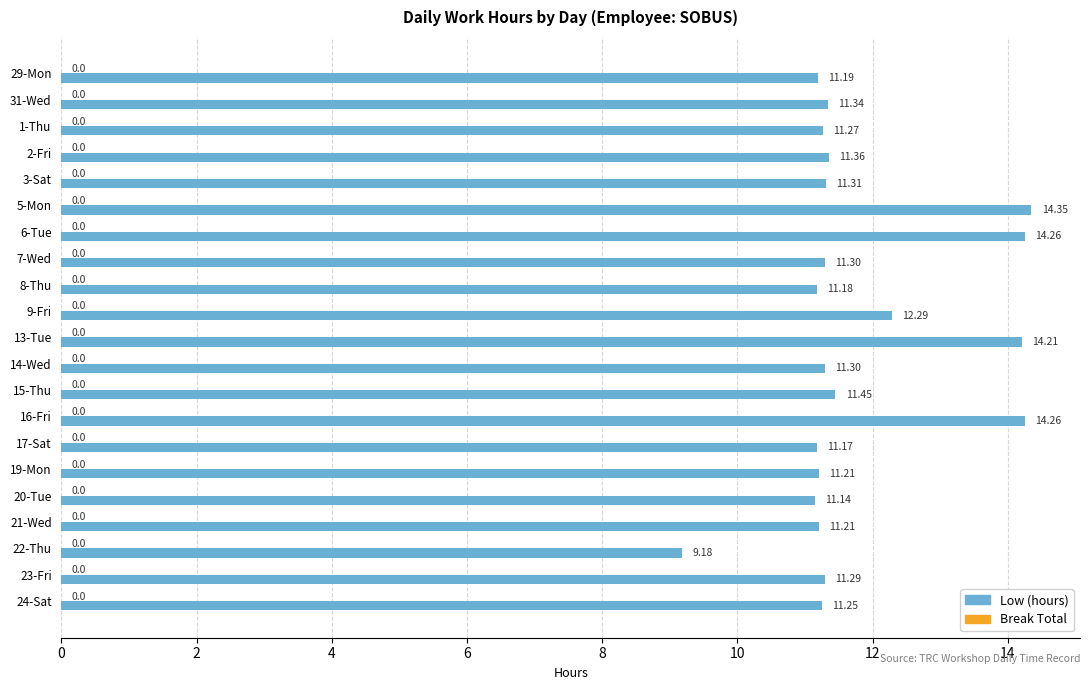

What is the change in value from 20-Tue to 21-Wed?

+0.1